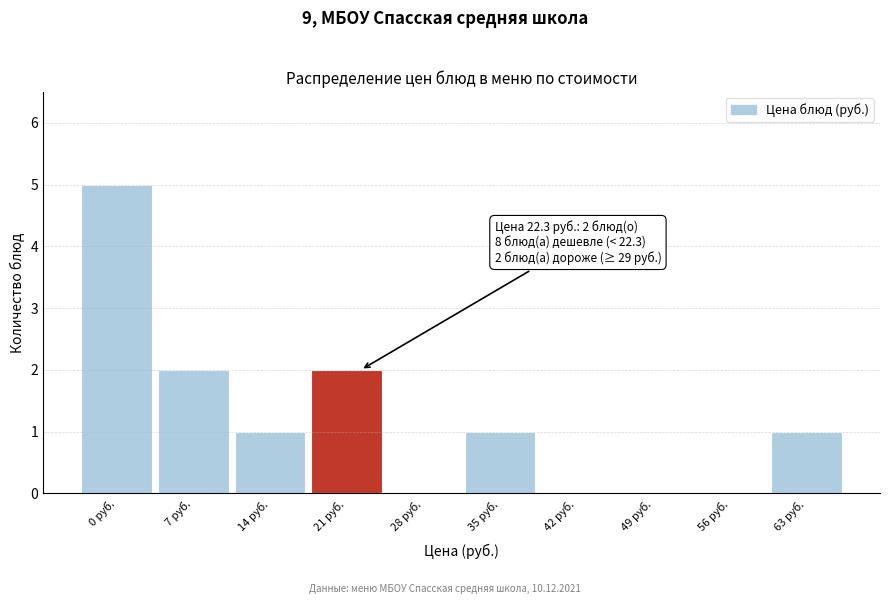

Reading left to right, transcribe all the data shown in this chart.

0 руб.=5	7 руб.=2	14 руб.=1	21 руб.=2	28 руб.=0	35 руб.=1	42 руб.=0	49 руб.=0	56 руб.=0	63 руб.=1